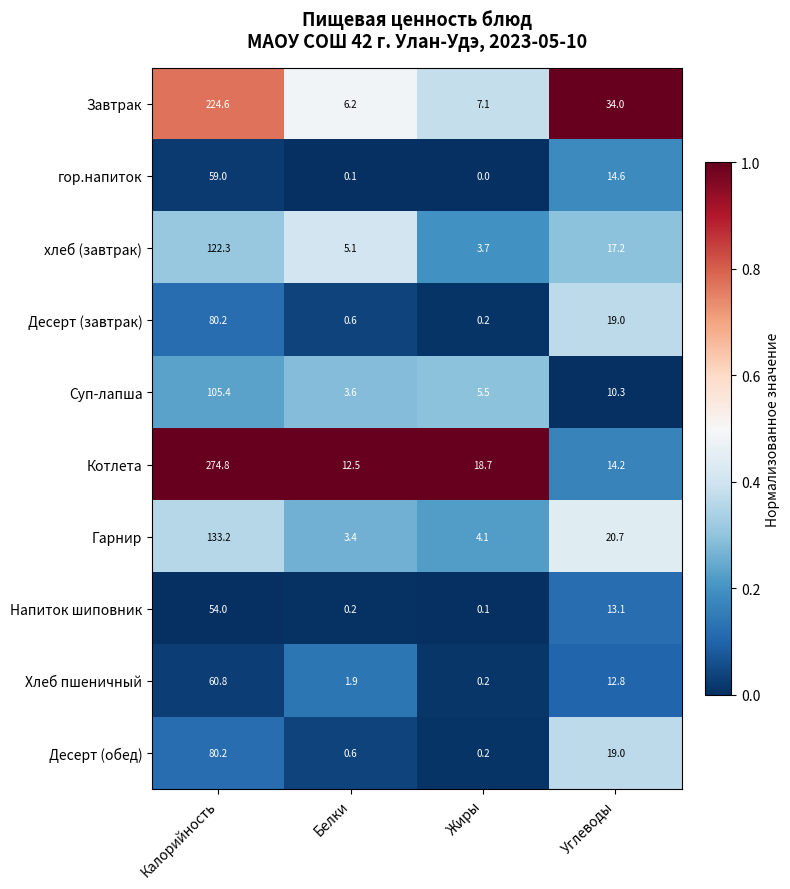

What is the difference between the highest and lowest values at Калорийность?

220.8